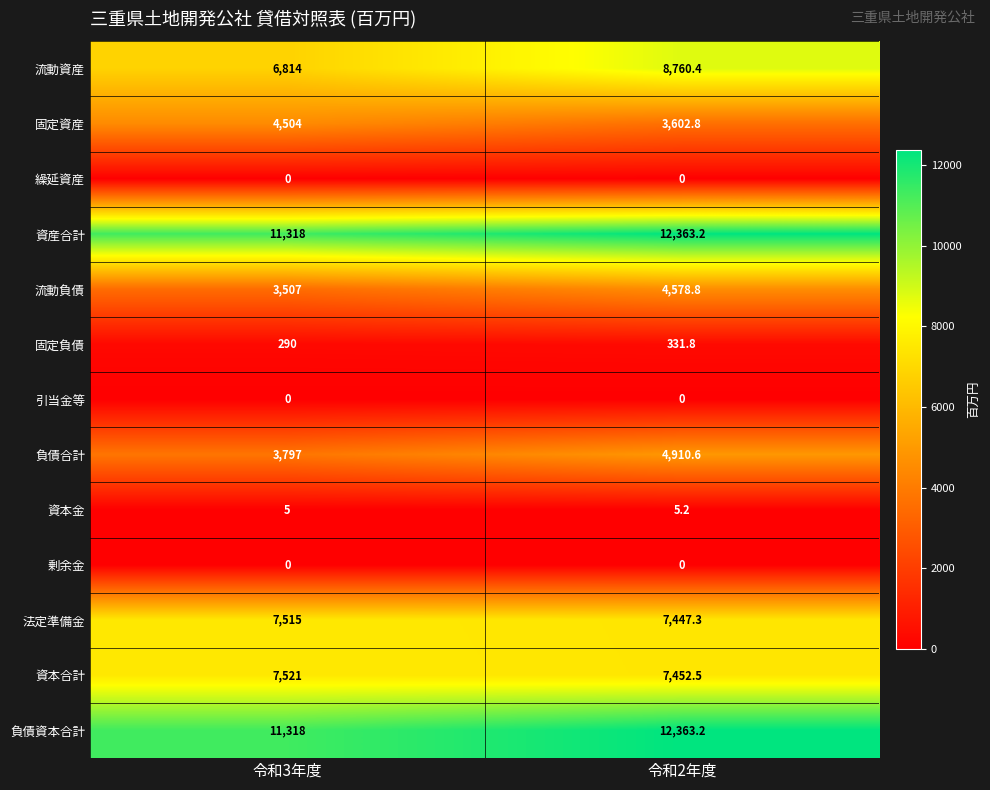

At which label does 固定負債 first exceed 331?

令和2年度